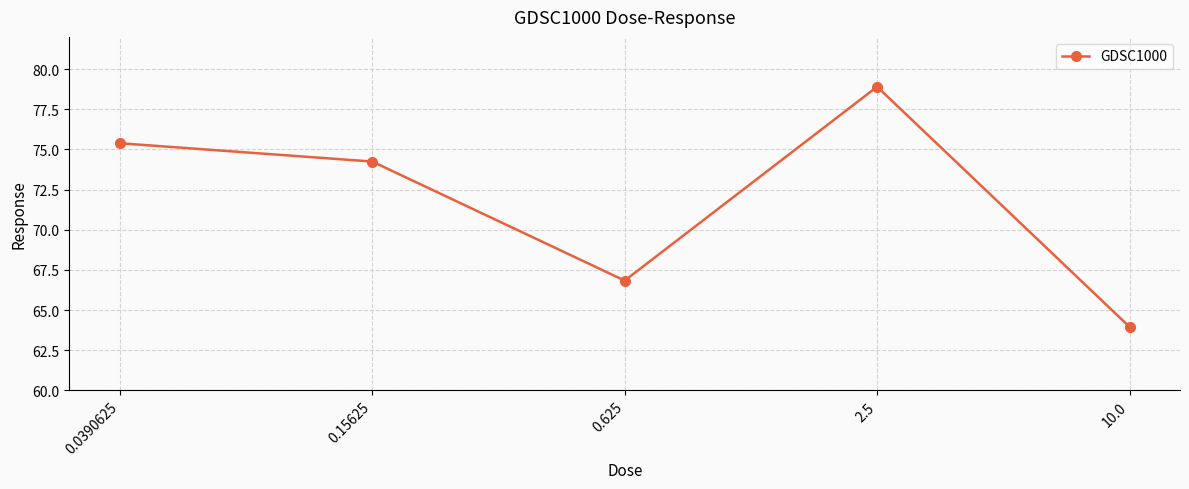

Rank the categories by value from lowest to highest.

10.0, 0.625, 0.15625, 0.0390625, 2.5